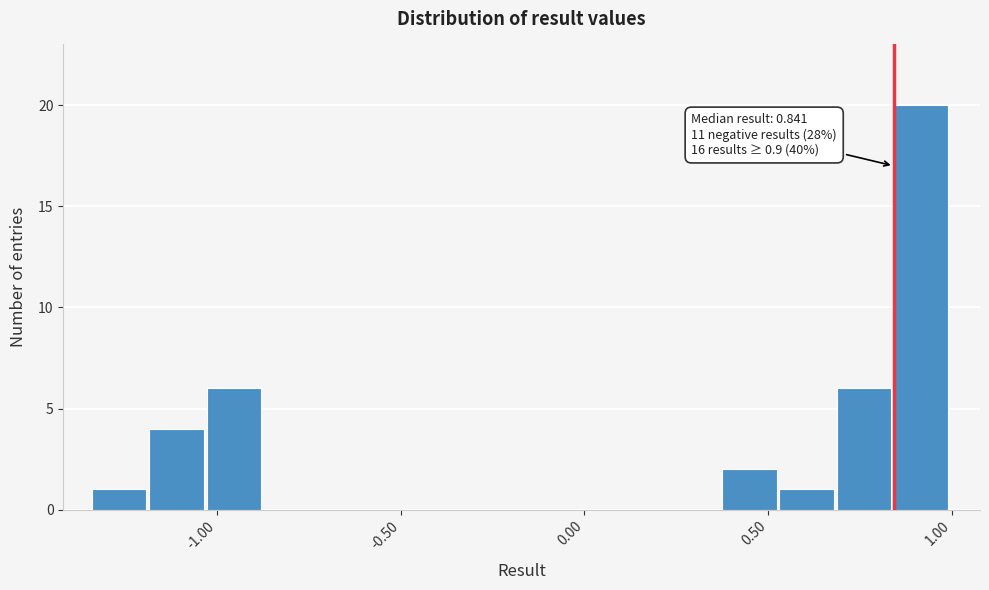

Around what value on the x-axis is the tallest bar? Give the approximate position of its centre, as read against the axis.

0.90